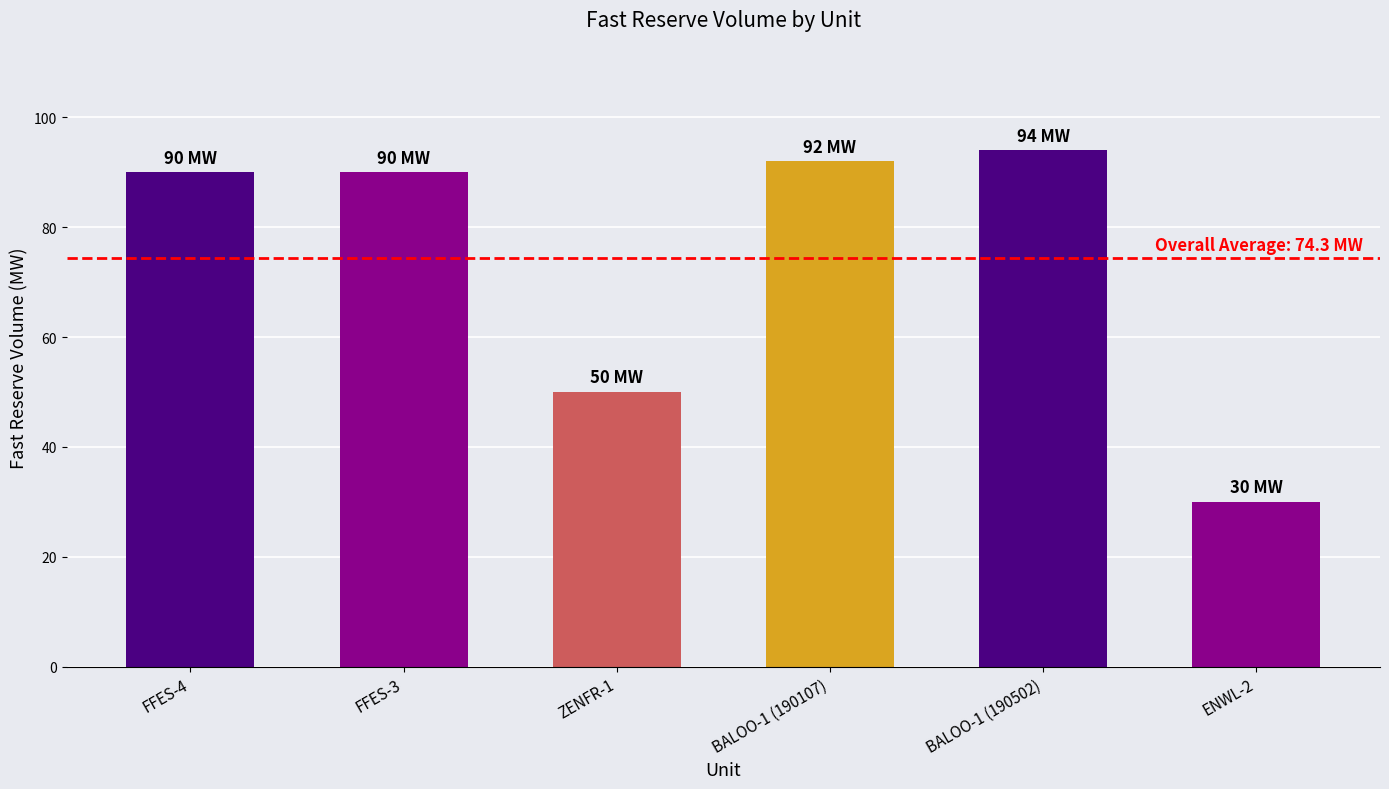

At which category does the chart reach its minimum across all series?

ENWL-2